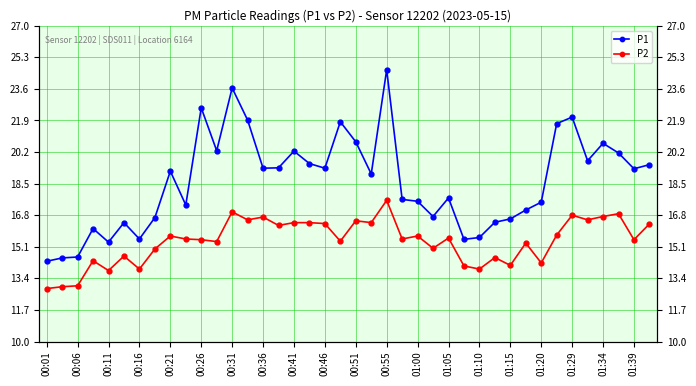

Rank the series at 29 from lowest to highest value.

P2, P1